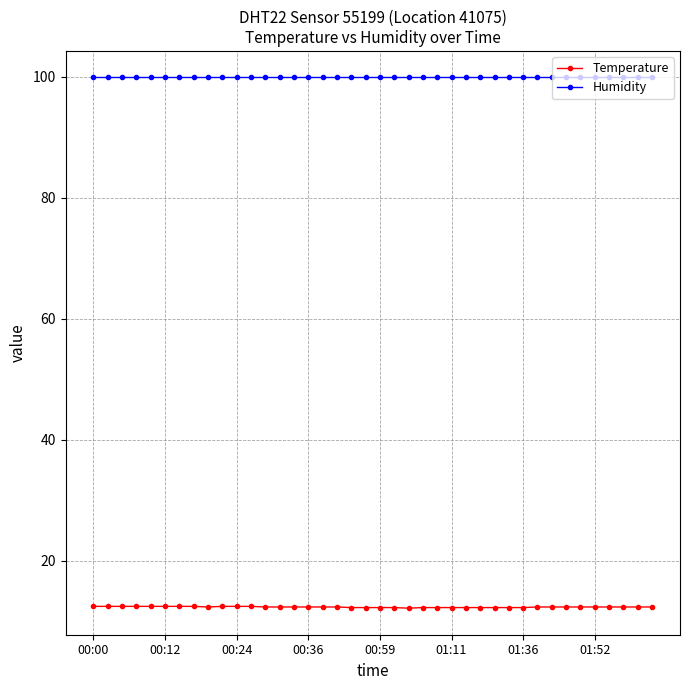

Which series has the largest range (max minus min)?

Temperature